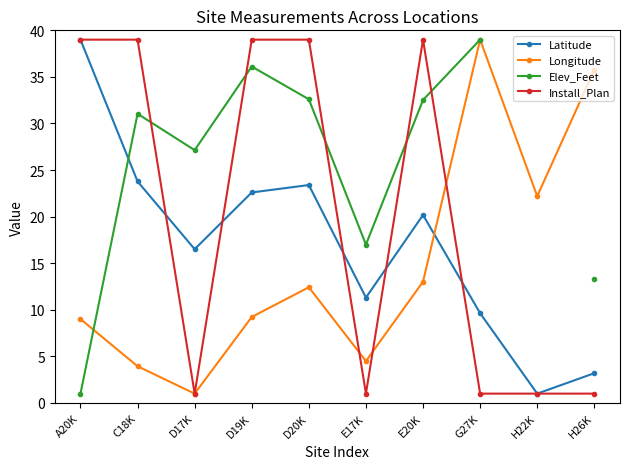

True or false: Longitude has a value of 31.6 at H22K.

False